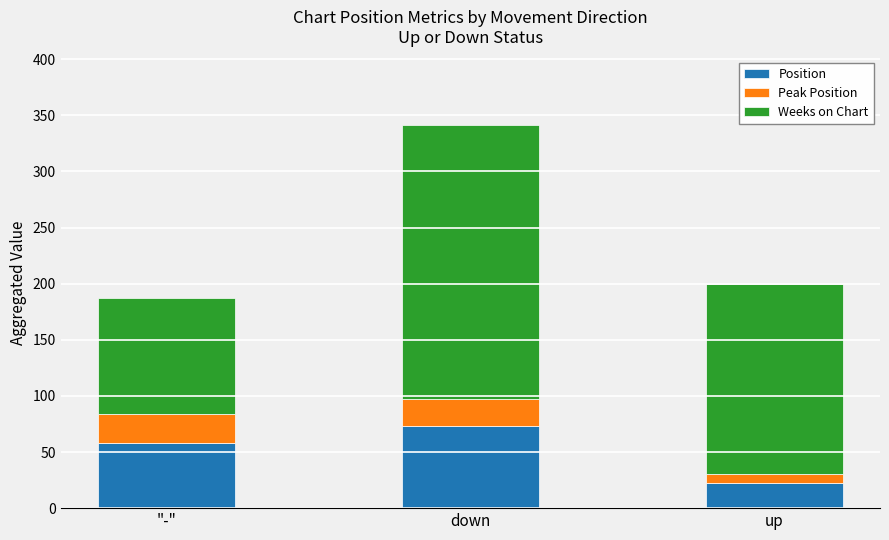

What is the average value of the Position series?

51